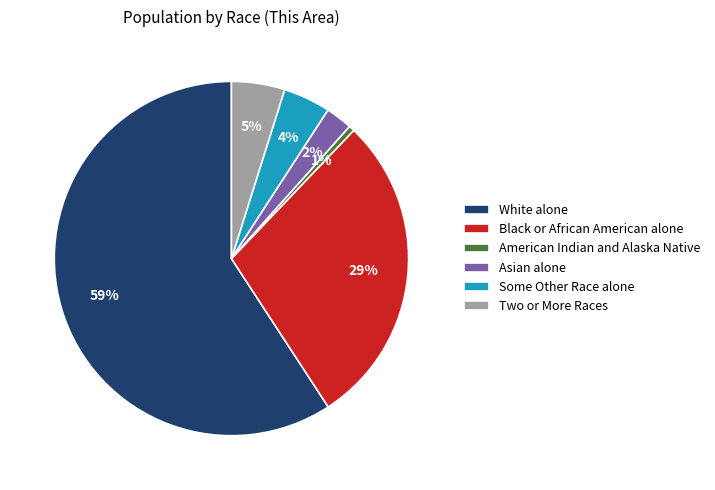

To the nearest percent, what is the difference between the American Indian and Alaska Native and Two or More Races slice percentages?

4%